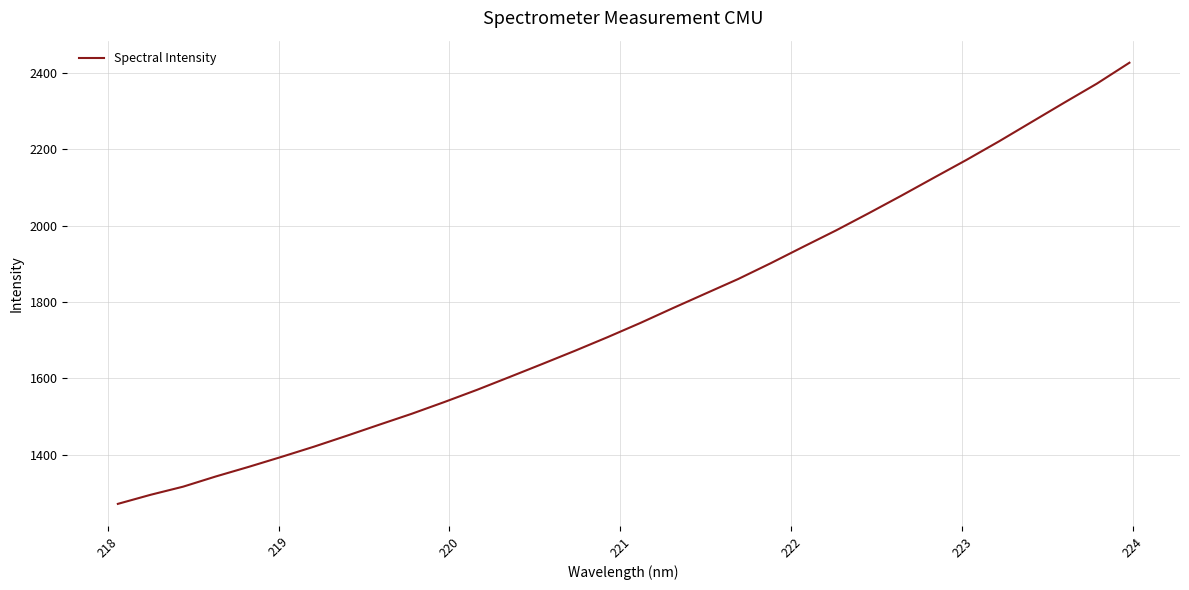

What is the difference between the maximum and minimum values?

1154.5